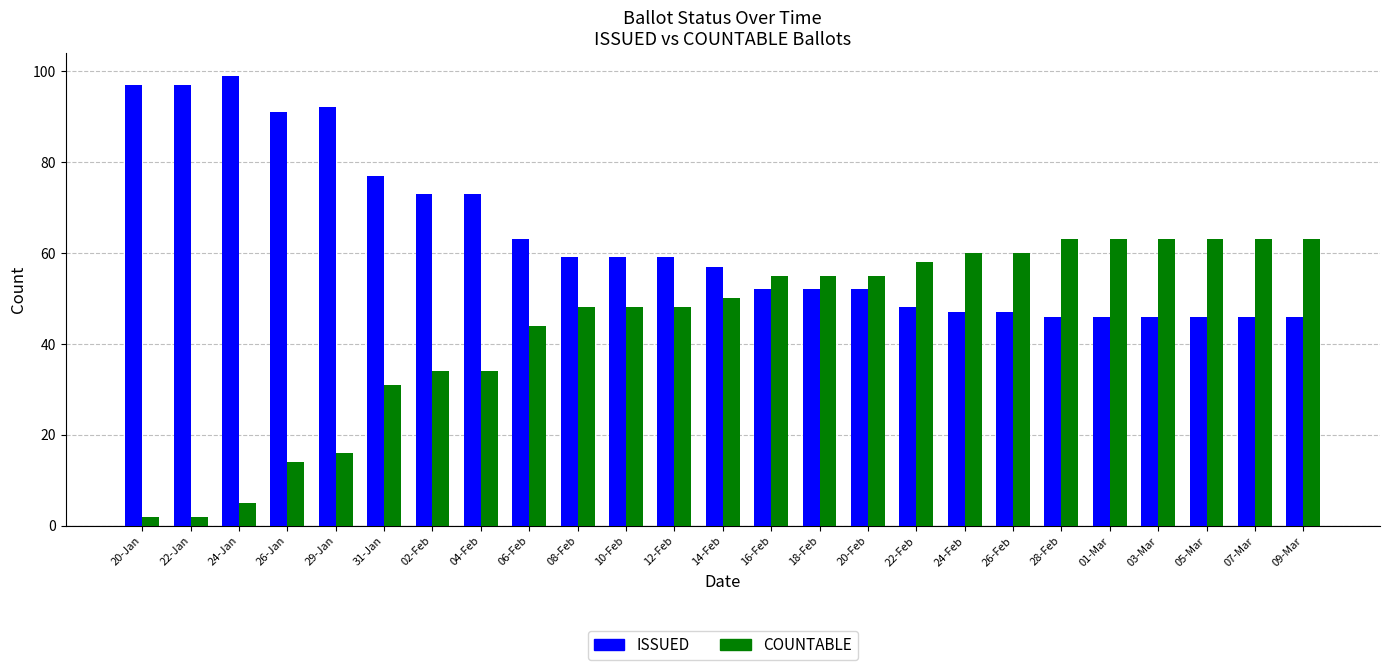

What is the lowest value of the ISSUED series?

46